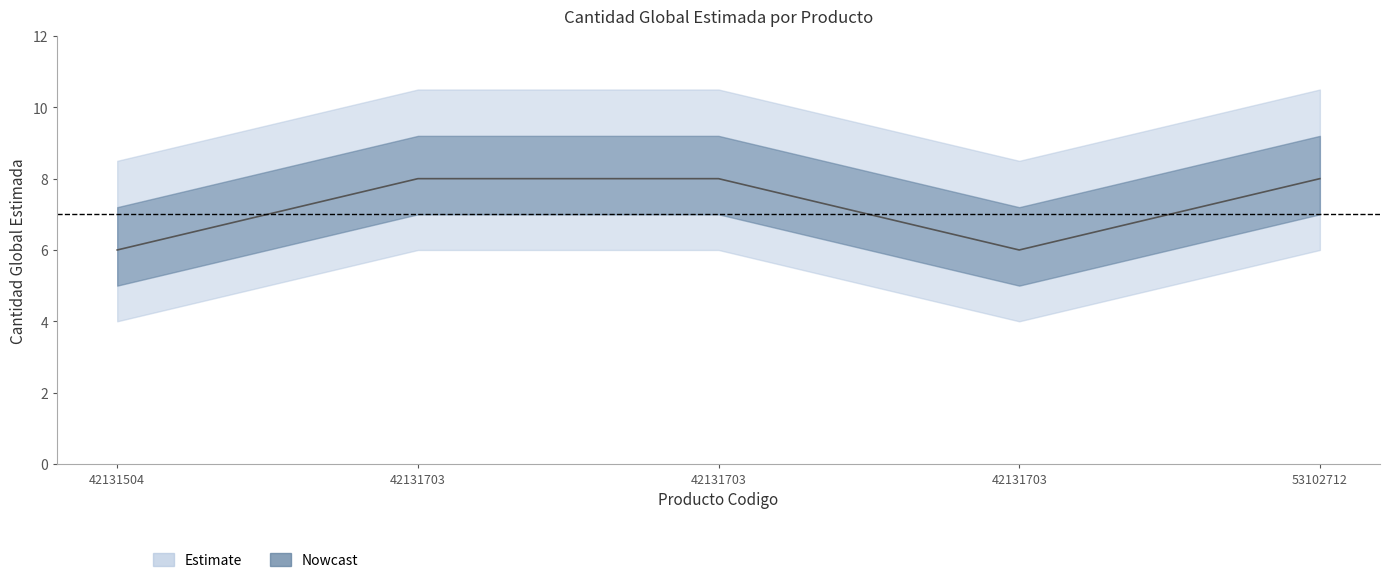

Reading left to right, list all the values displayed in this chart.

6	8	8	6	8